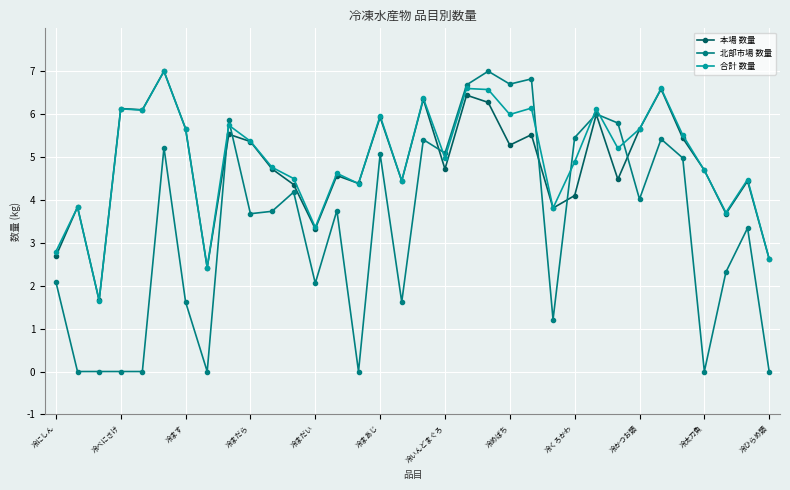

At how many categories does at least one series exceed 3?

30